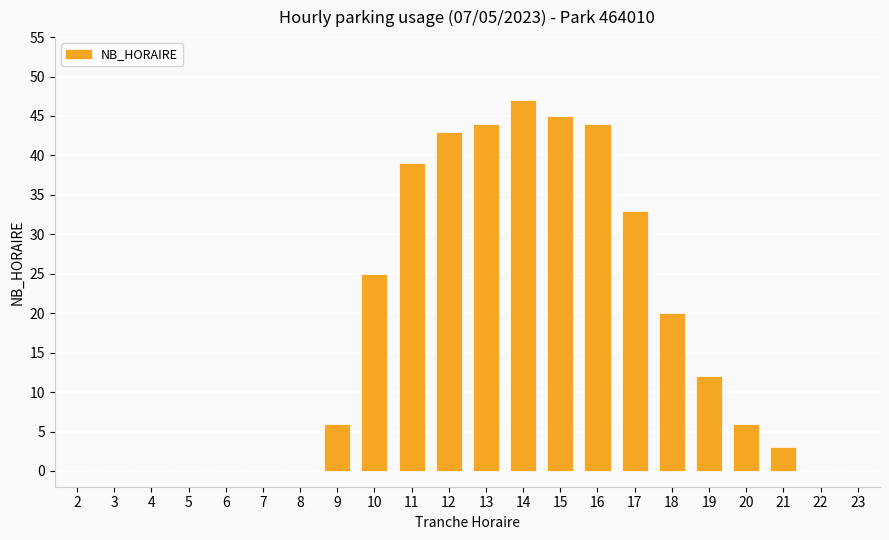

Which category has the highest value across all series?

14